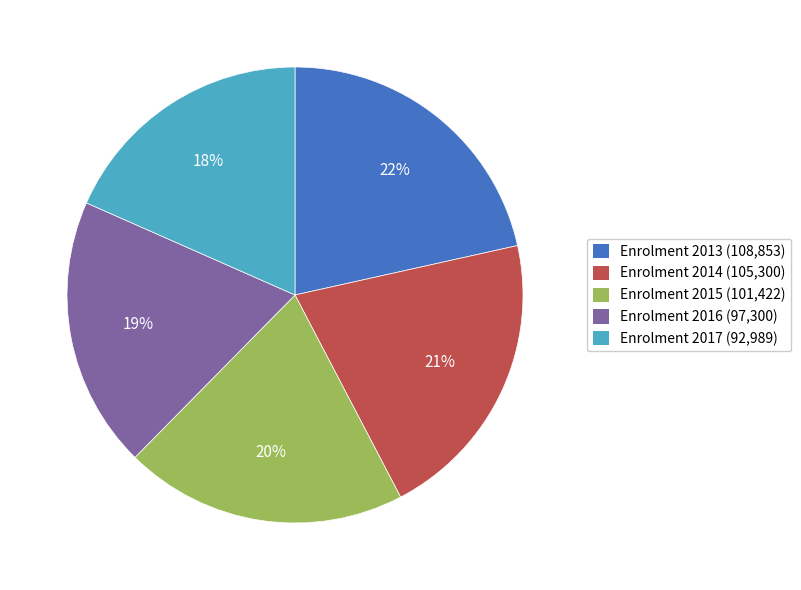

Is there any slice that represents more than half of the pie?

No